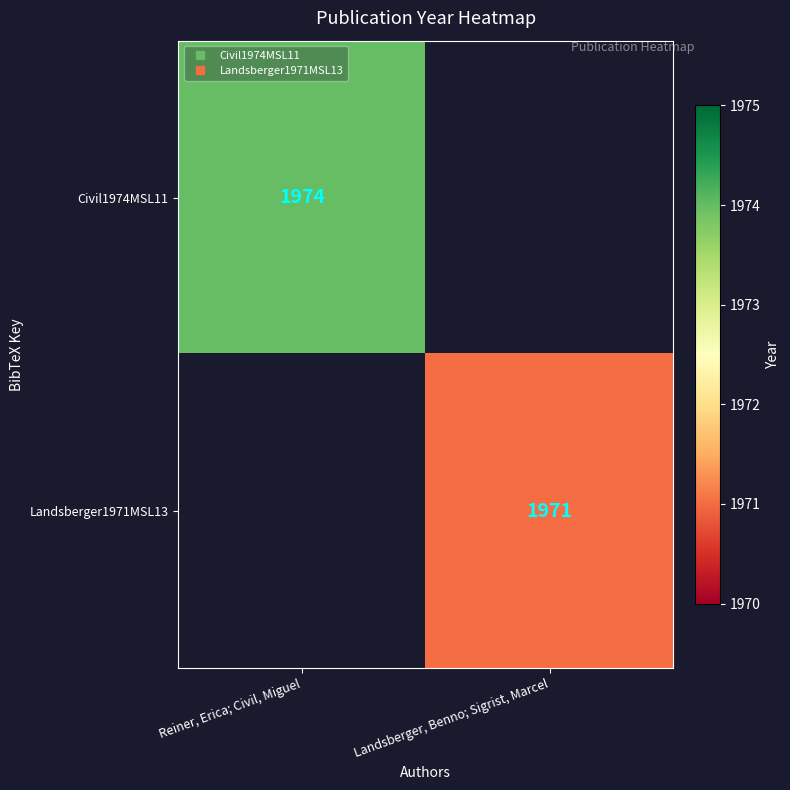

At which category is the sum across all series the highest?

Reiner, Erica; Civil, Miguel